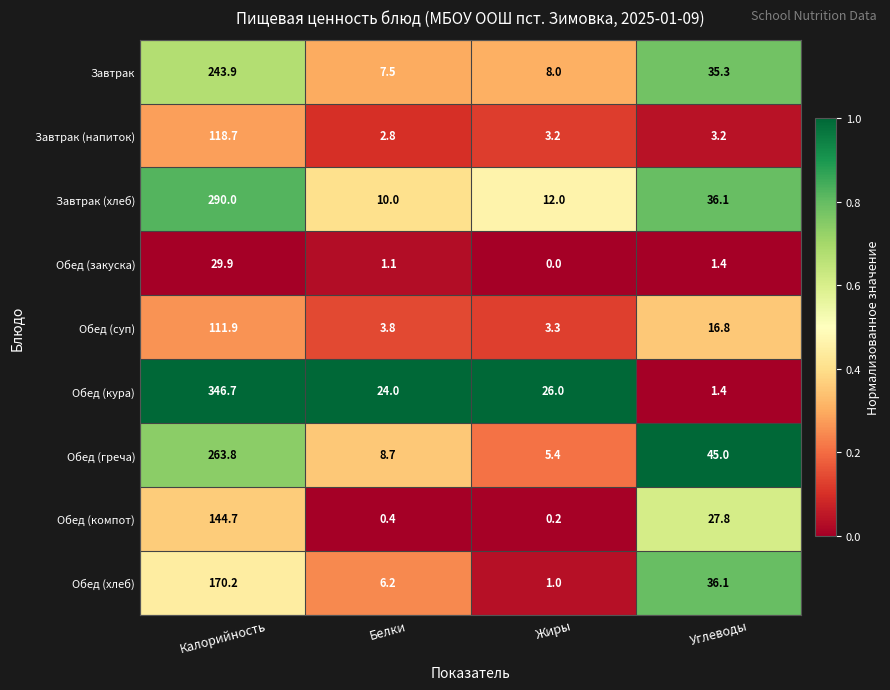

Is it true that Завтрак equals 24.4 at Углеводы?

False